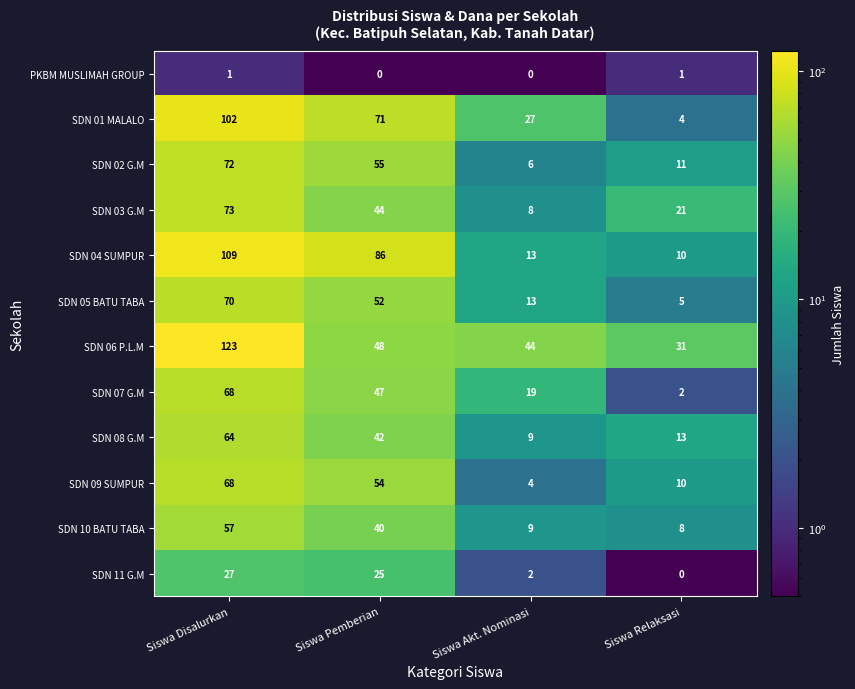

Is it true that SDN 09 SUMPUR equals 10 at Siswa Relaksasi?

True